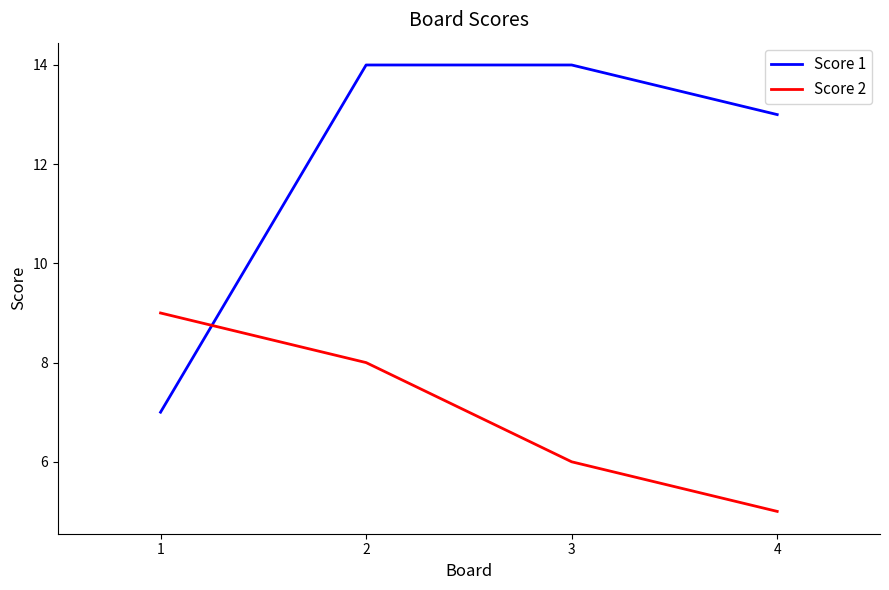

How many lines are shown in the chart?

2